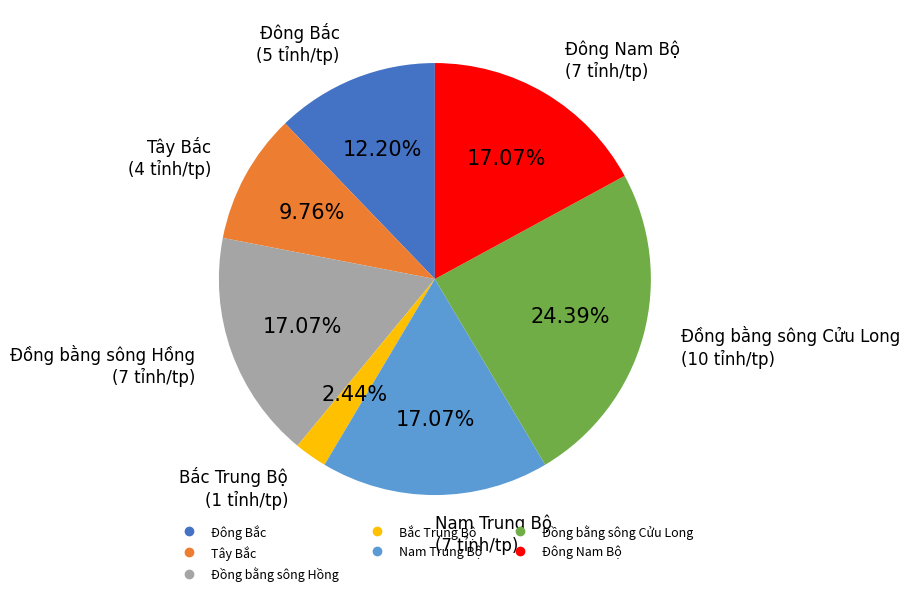

Is there any slice that represents more than half of the pie?

No